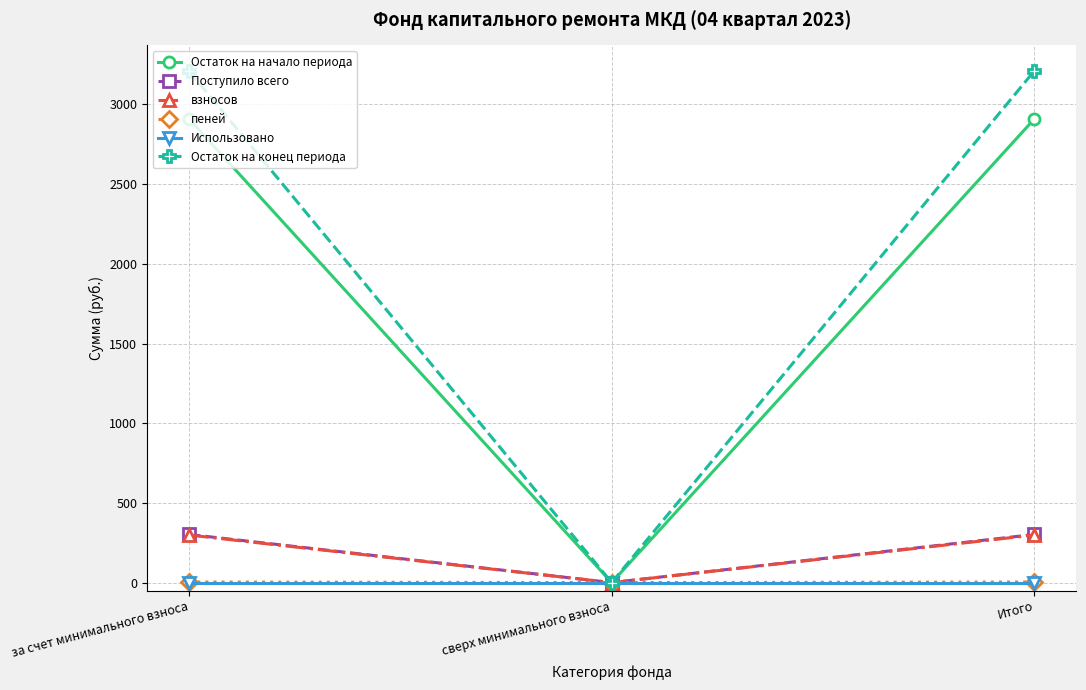

What are all the series names shown in the legend?

Остаток на начало периода, Поступило всего, взносов, пеней, Использовано, Остаток на конец периода